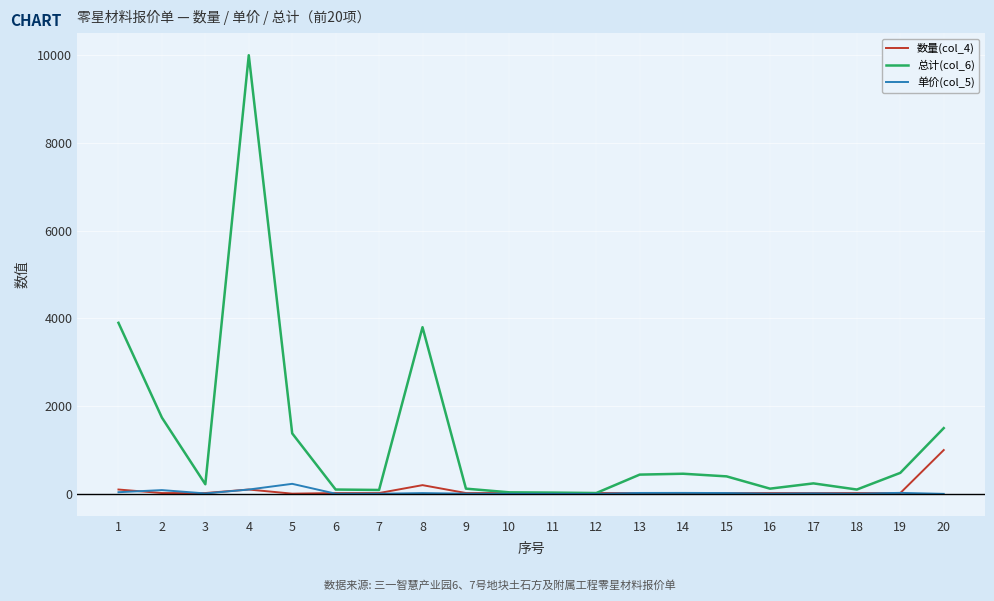

True or false: 总计(col_6) has more than 1 interior local peaks.

True